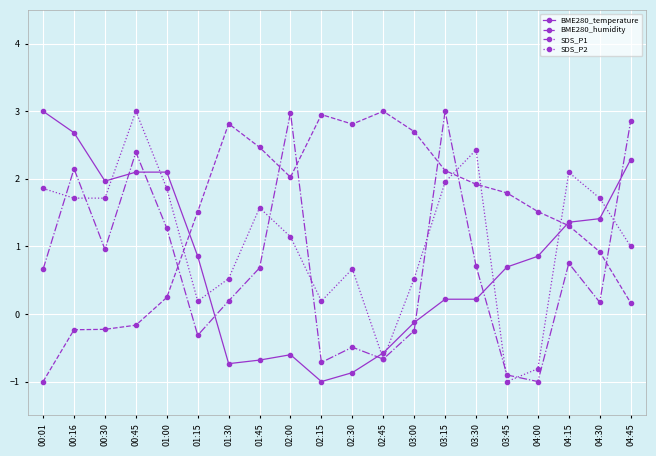

How many lines are shown in the chart?

4